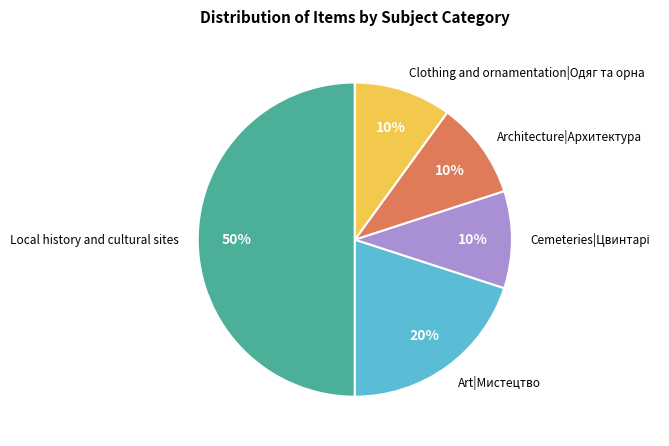

Is it true that Local history and cultural sites is 50% of the pie?

True